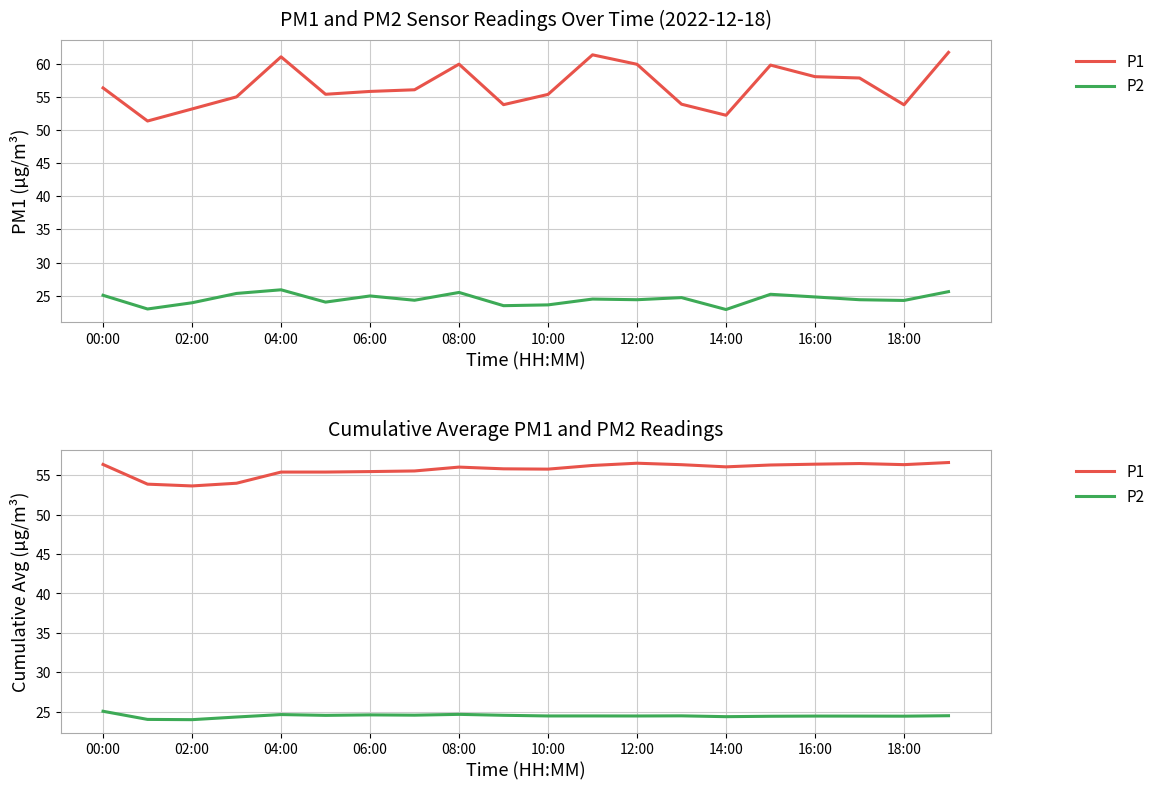

What is the approximate value of P2 at 00:00?

25.1